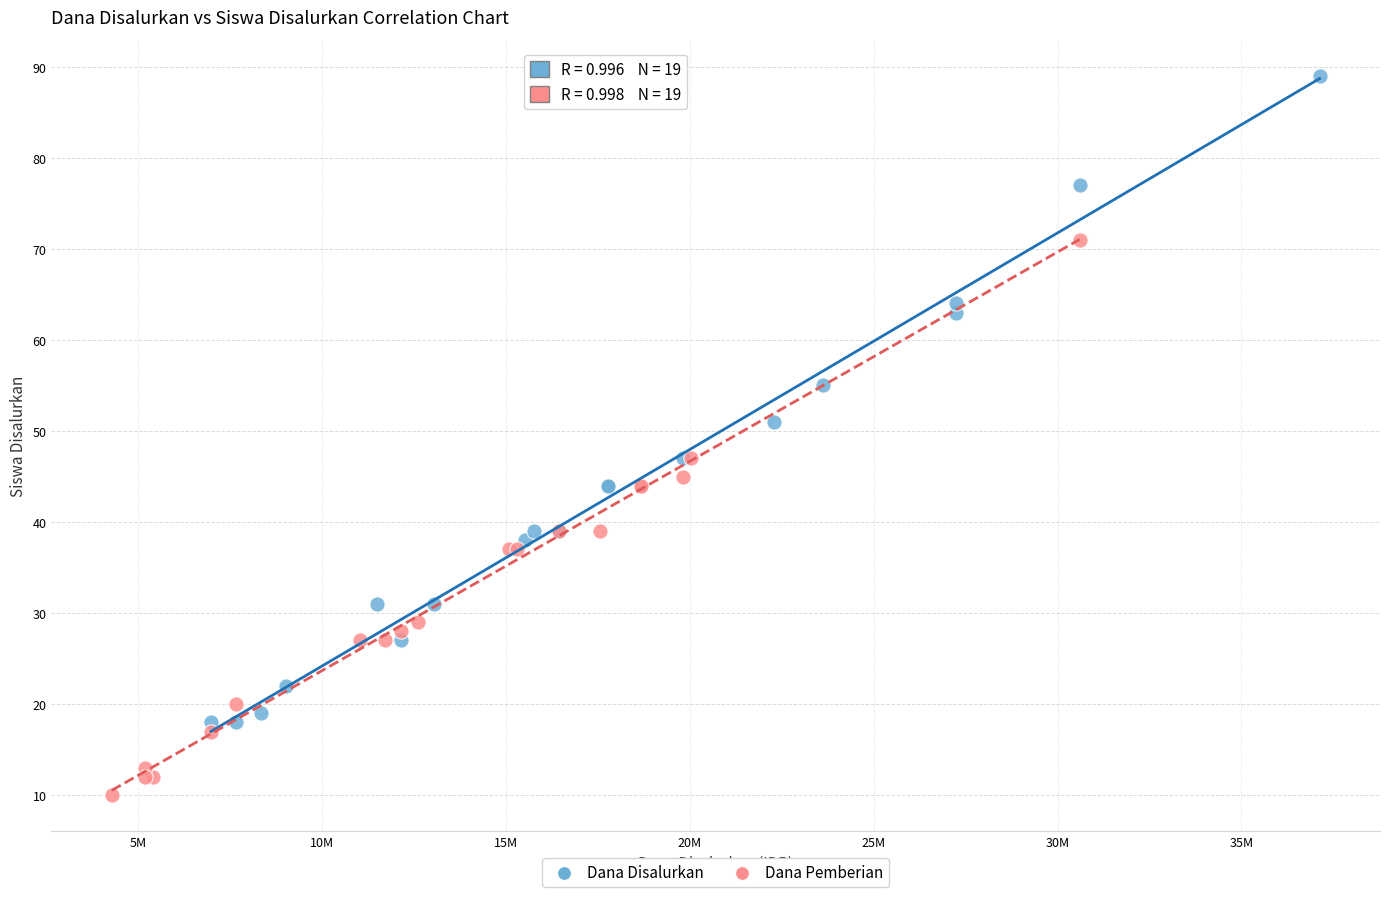

Which series contains the lowest Y value?

Dana Pemberian